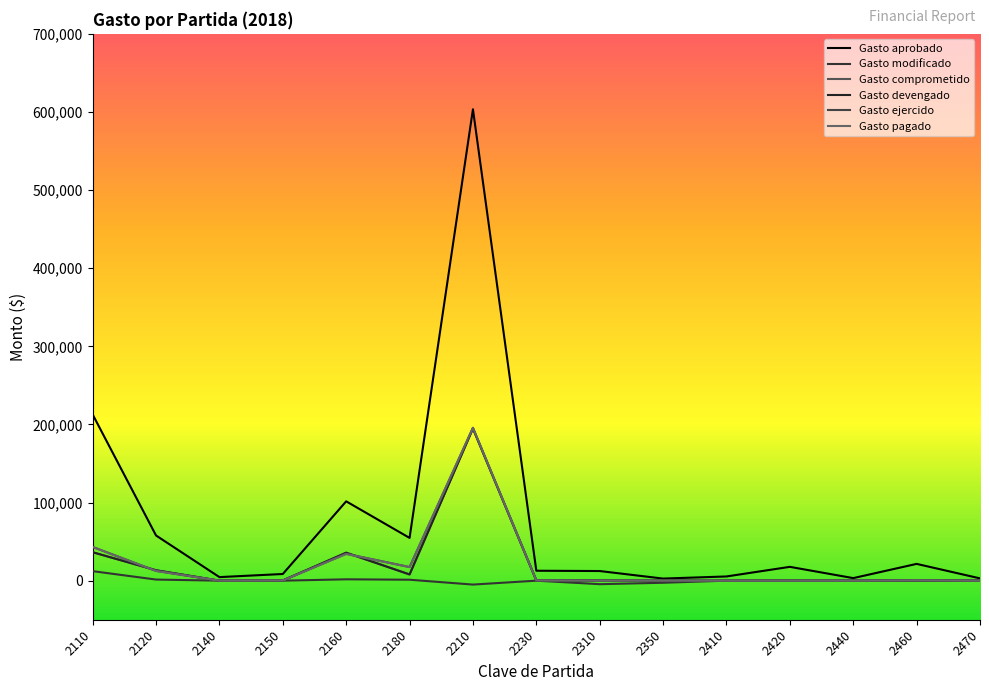

Is this an area chart (filled region under the line)?

No